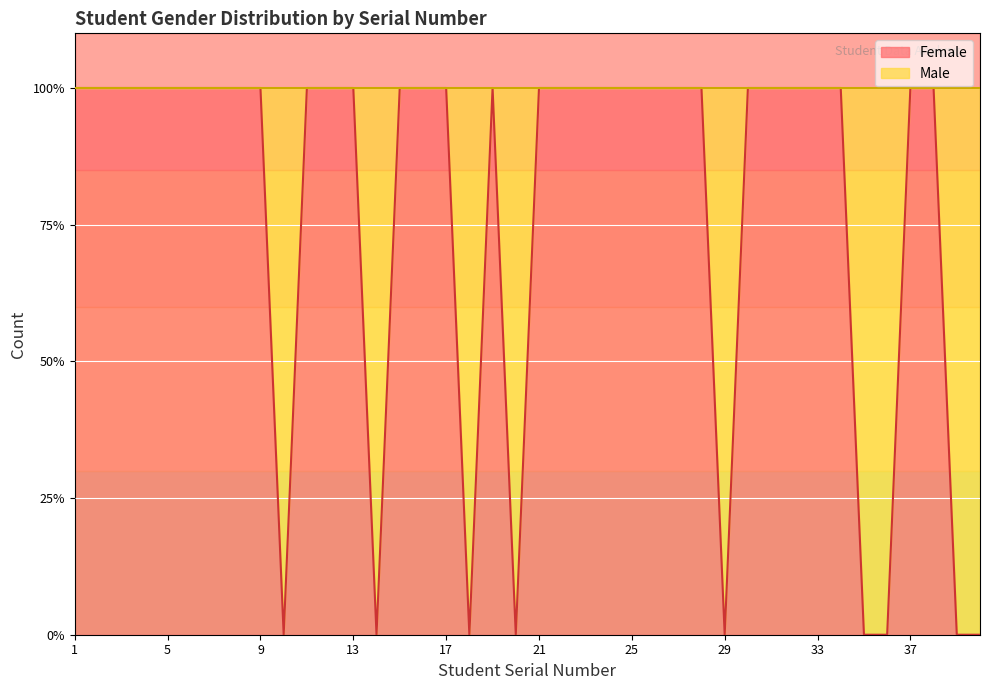

Reading left to right, extract all data points from this chart.

1	1	1	1	1	1	1	1	1	0	1	1	1	0	1	1	1	0	1	0	1	1	1	1	1	1	1	1	0	1	1	1	1	1	0	0	1	1	0	0